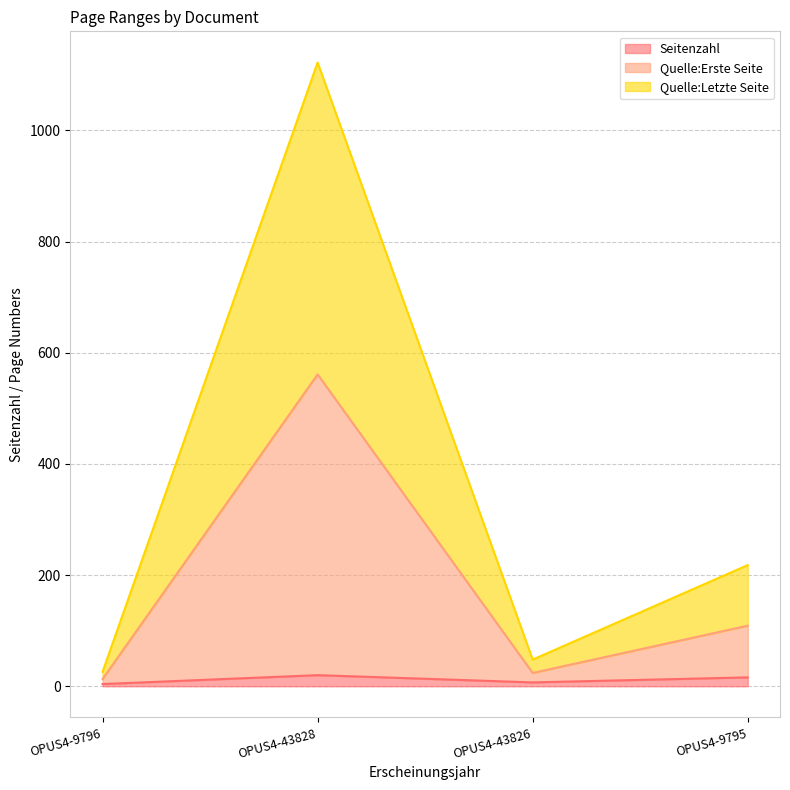

What is the greatest value displayed?

1122